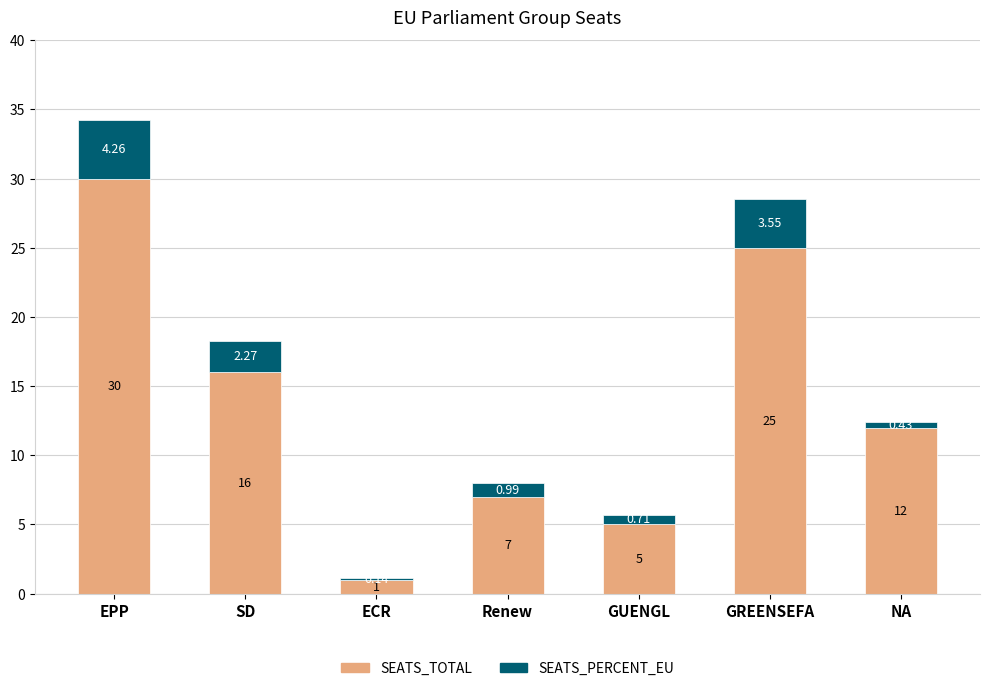

Which category has the lowest value in the SEATS_TOTAL series?

ECR